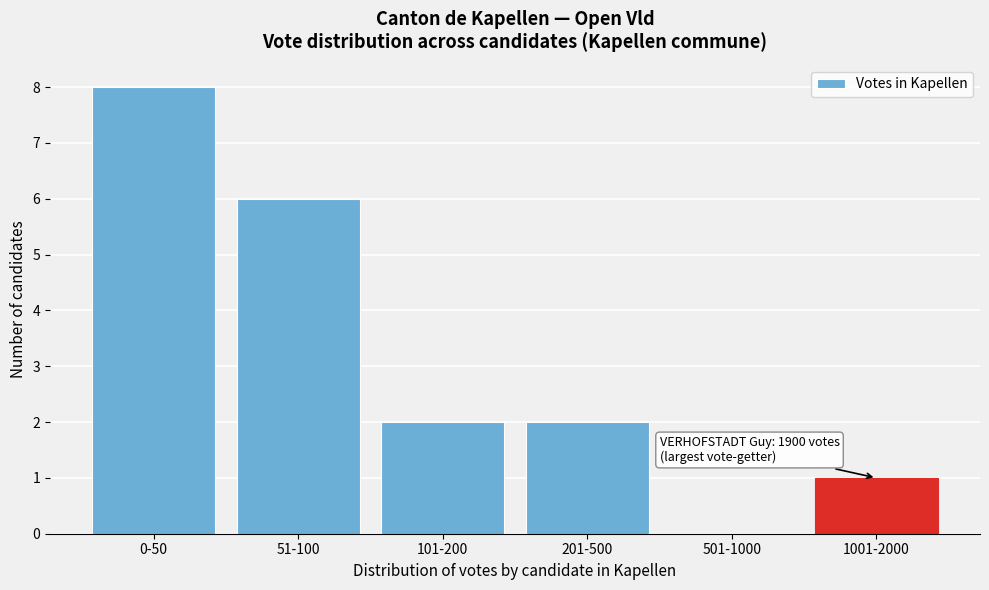

Reading left to right, extract all data points from this chart.

0-50=8	51-100=6	101-200=2	201-500=2	501-1000=0	1001-2000=1